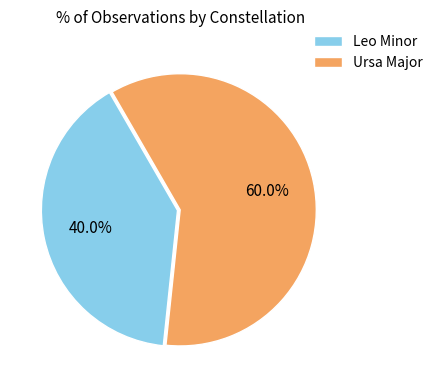

What portion of the pie excludes Leo Minor?

60.0%